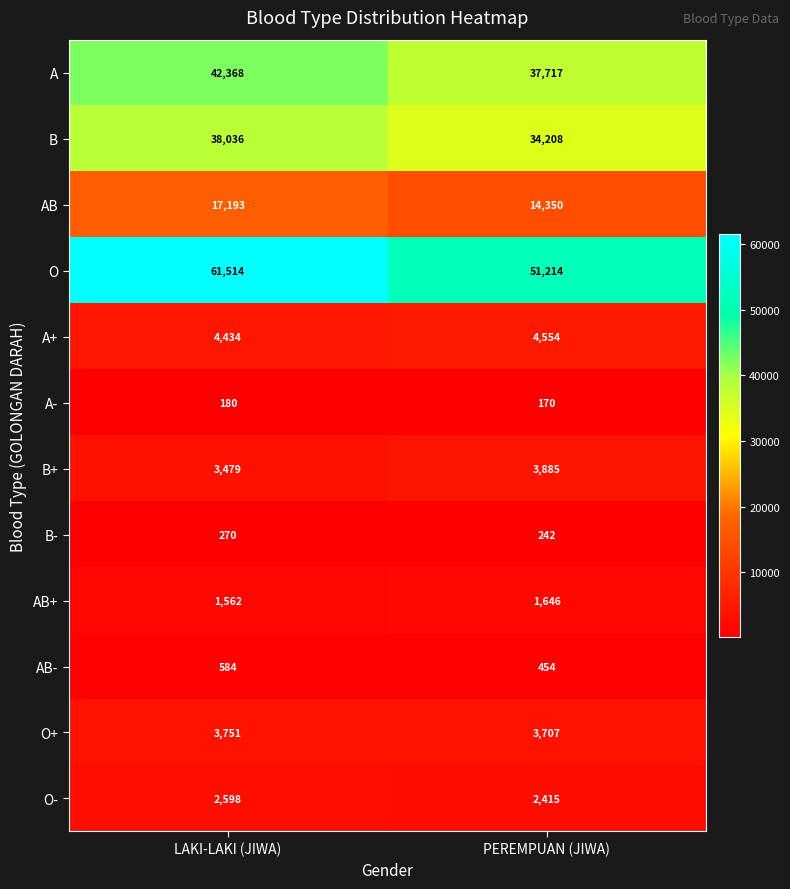

What is the minimum value shown in the chart?

170